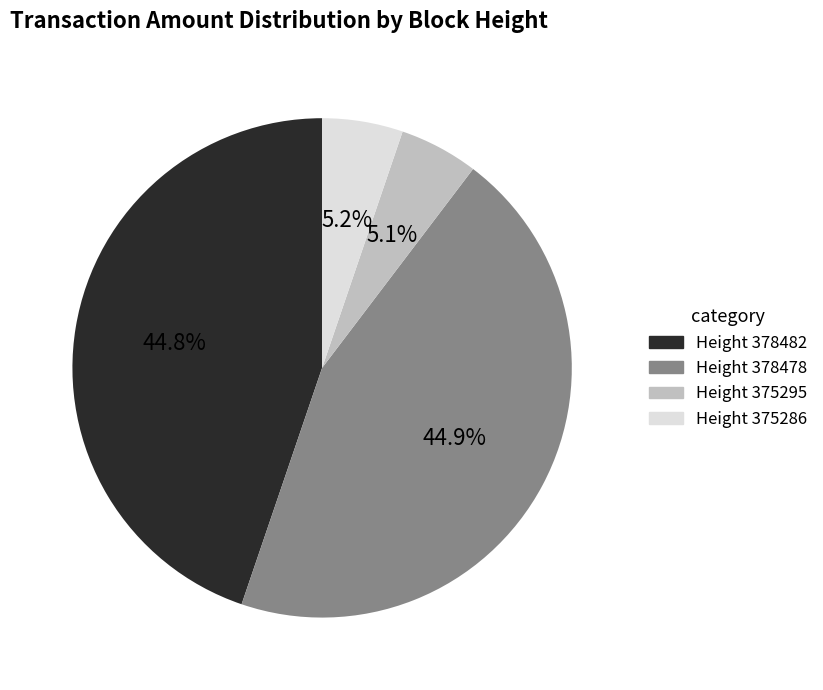

What percentage is NOT represented by Height 375295?

94.9%